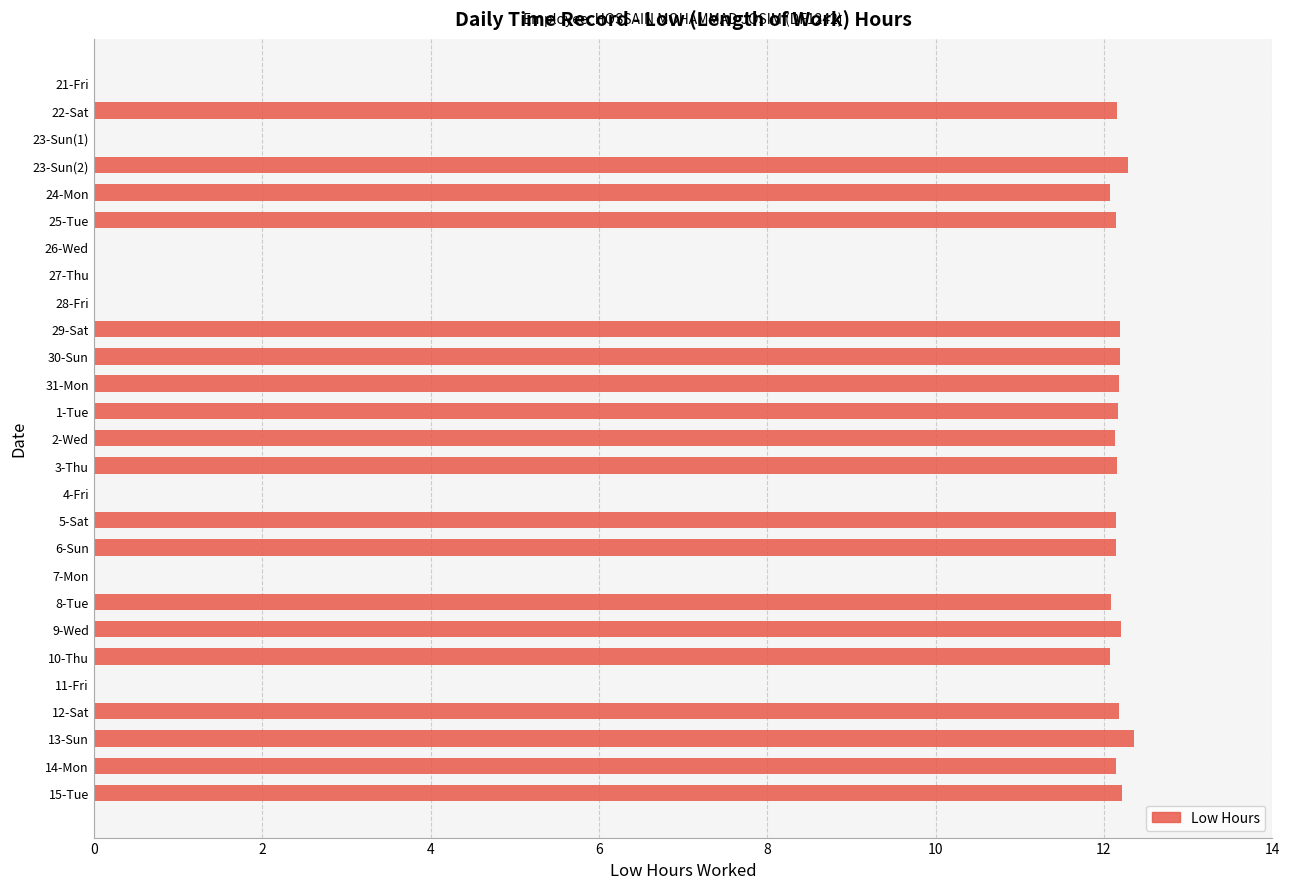

Between 24-Mon and 27-Thu, which is larger?

24-Mon